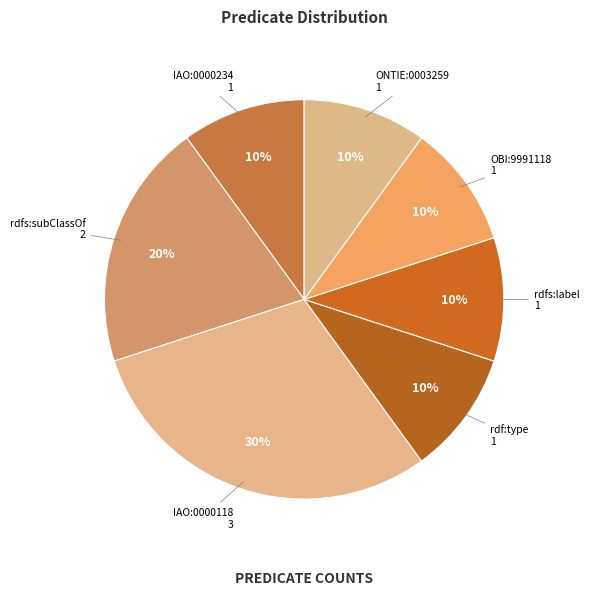

Is it true that rdfs:subClassOf is 11% of the pie?

False